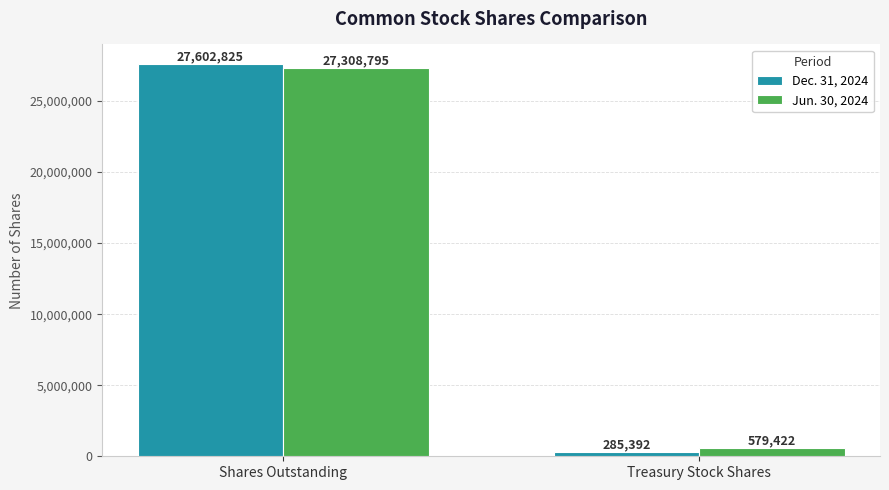

At how many categories does at least one series exceed 7167939?

1